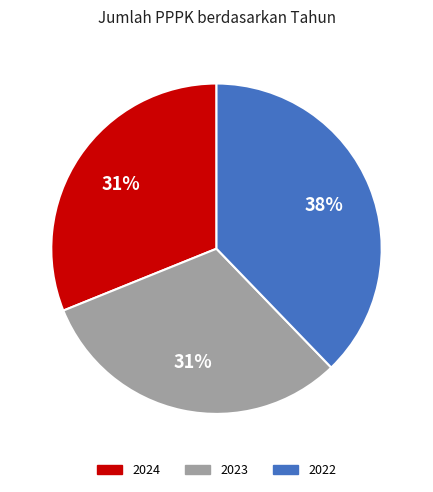

Does 2023 represent more than half of the total?

No